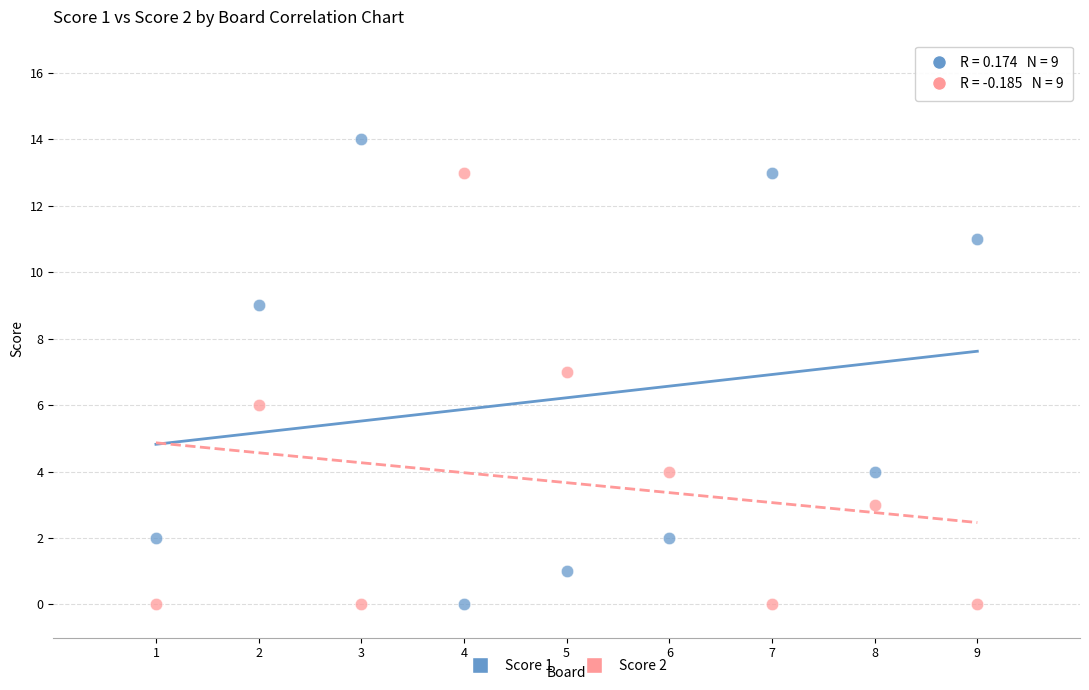

Across all data points, what is the range of X values (max minus min)?

8